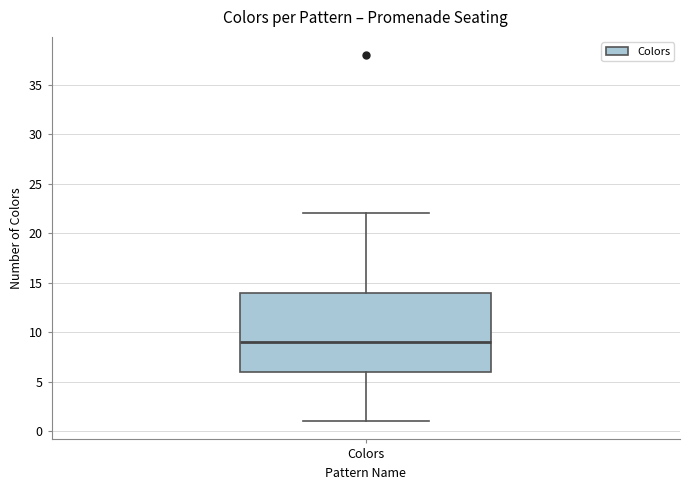

Transcribe this box plot: give where the median line is, the range the box spans, and where the two whiskers end, as read against the y-axis. The values are not printed on the chart, so give them approximately, as read against the axis.

median 9, box 6 to 14, whiskers 1 to 22